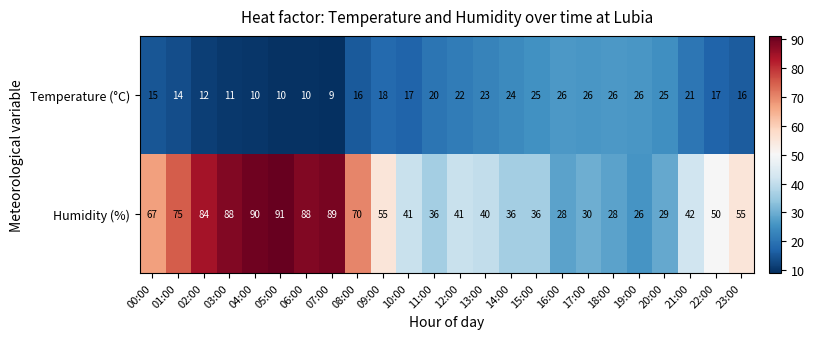

What is the difference between the highest and lowest values at 13:00?

17